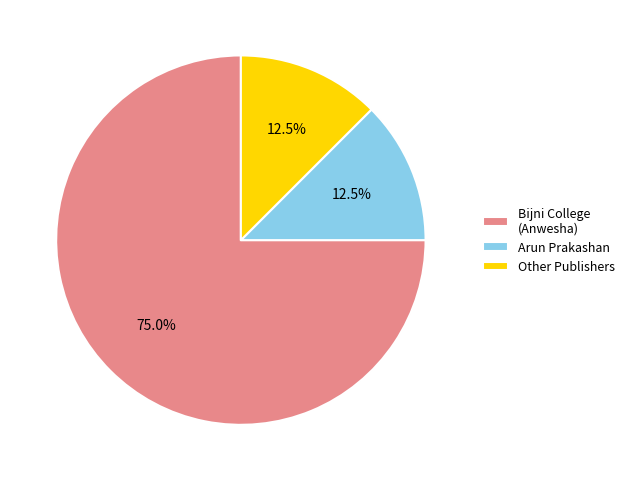

What percentage is NOT represented by Arun Prakashan?

87.5%